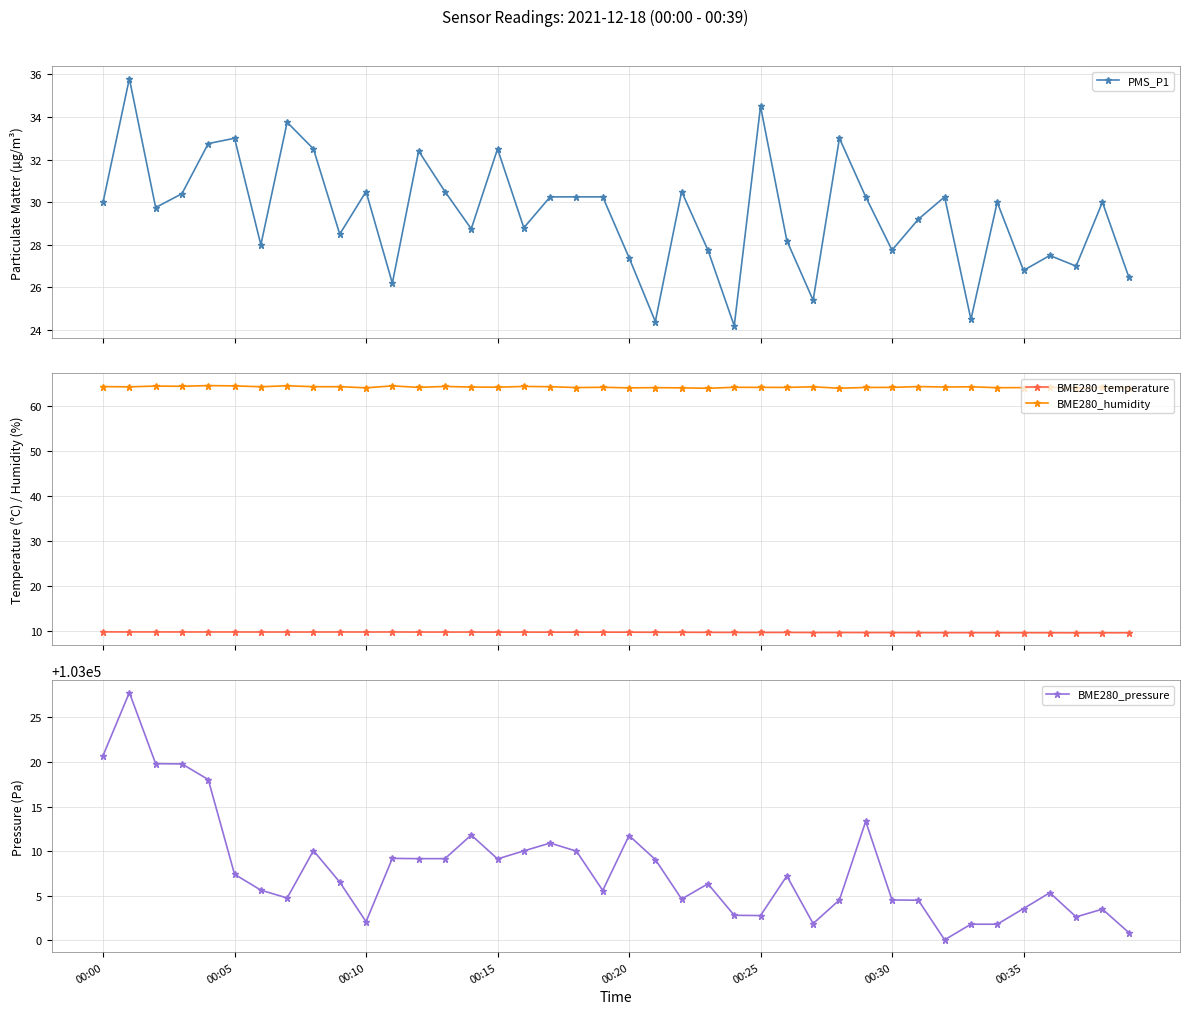

The BME280_temperature series shows 5.0 at 32. True or false?

False